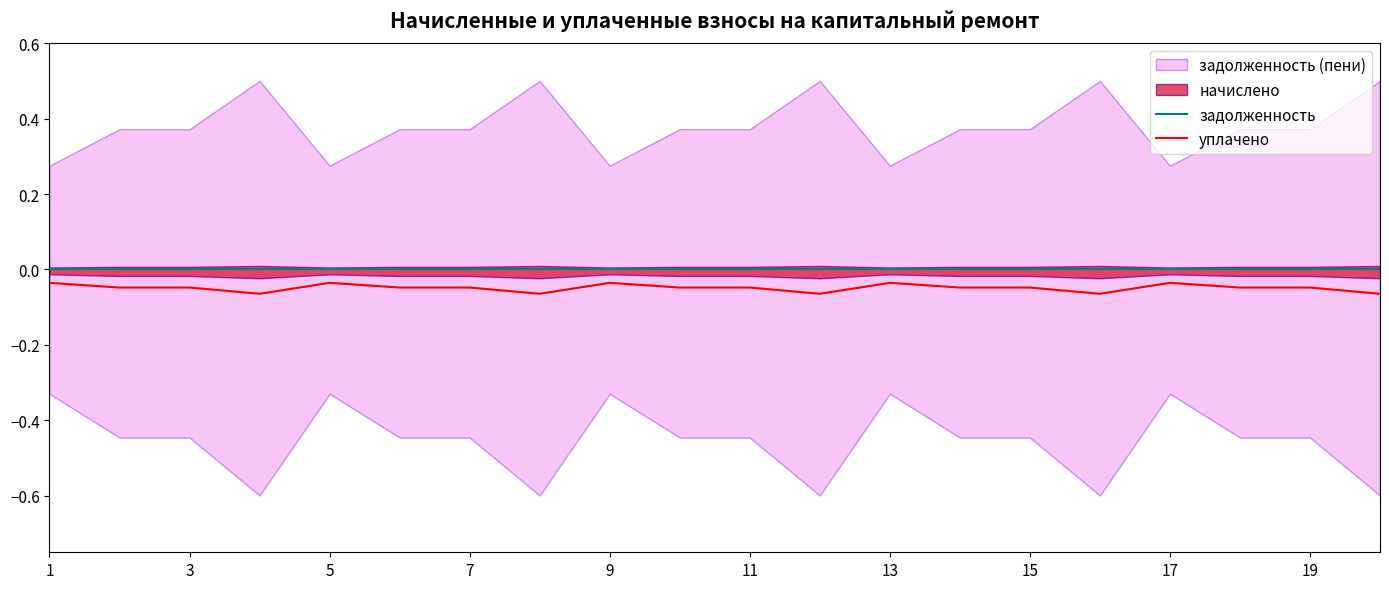

The задолженность series shows 0.0 at 17. True or false?

True